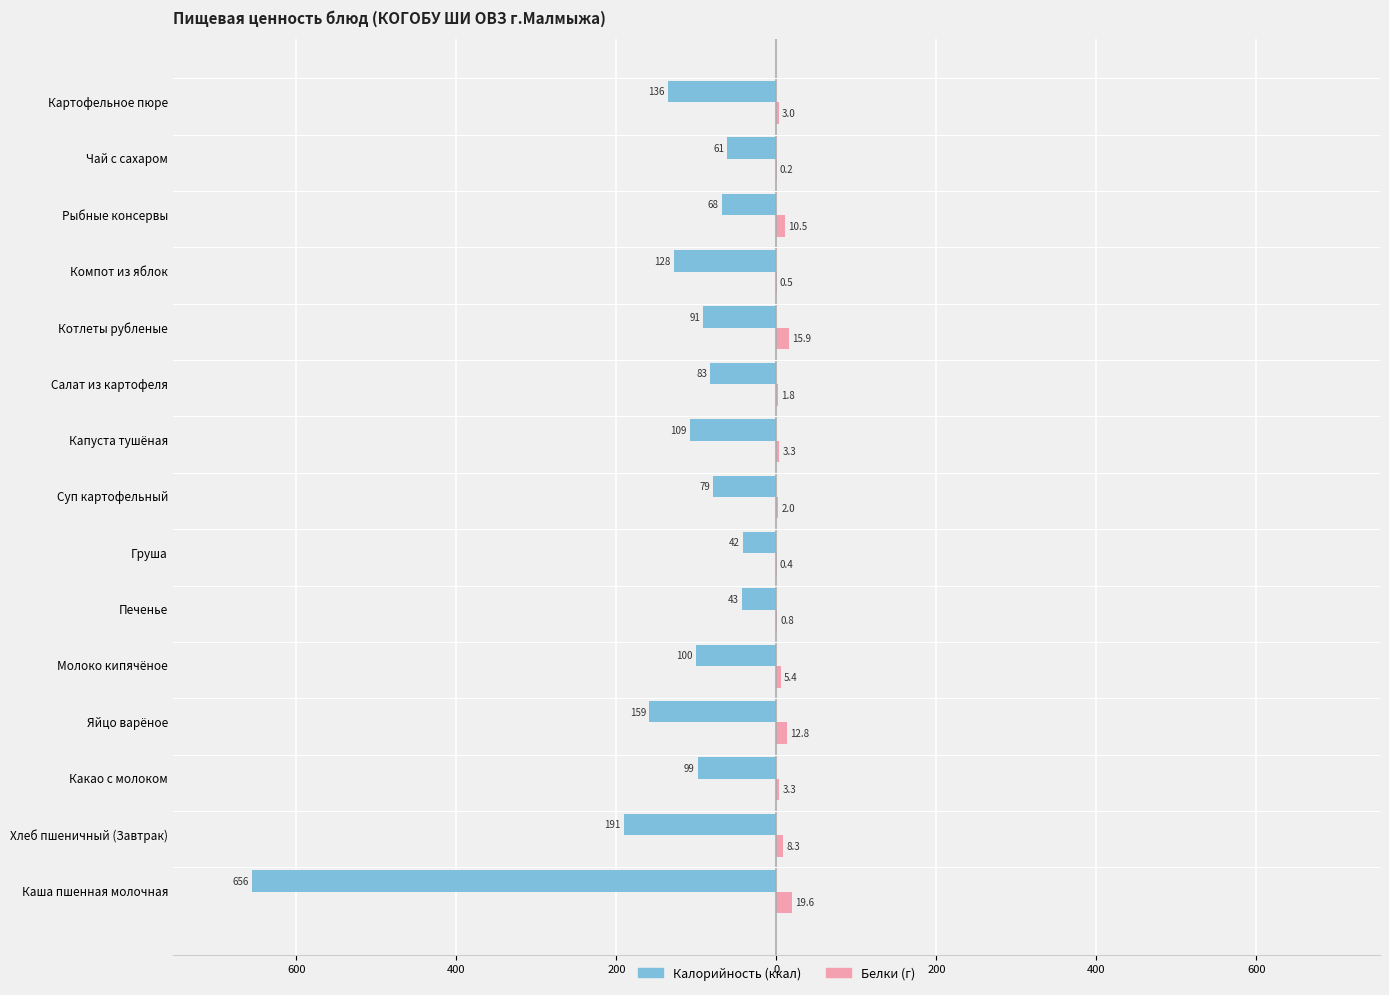

What are all the series names shown in the legend?

Калорийность (ккал), Белки (г)